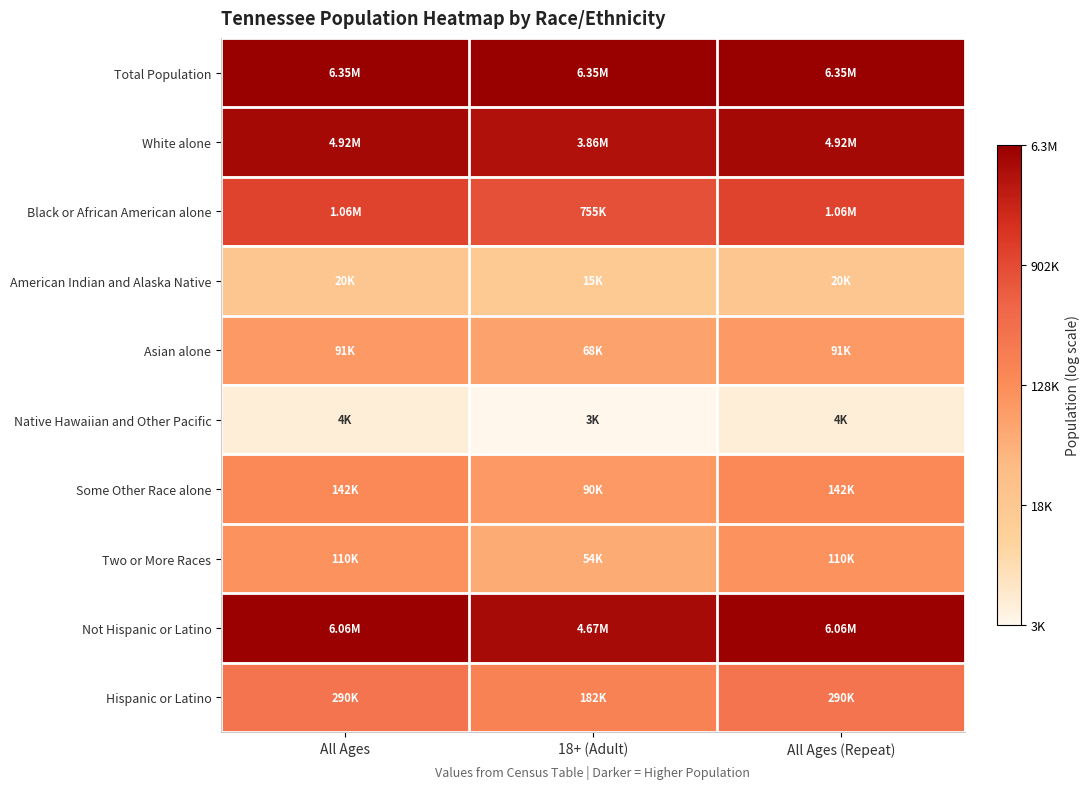

What is the spread (max minus min) of values at 18+ (Adult)?

7.8